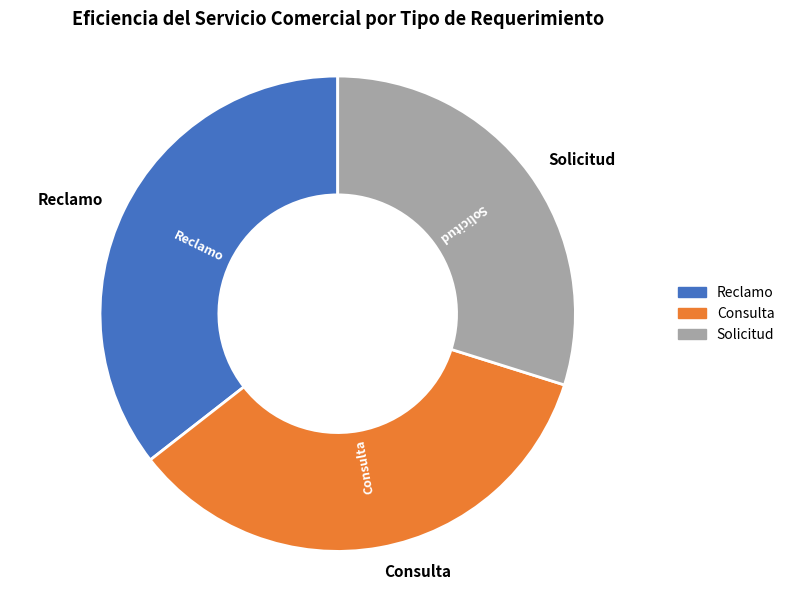

Is the sum of Reclamo and Consulta greater than half?

Yes